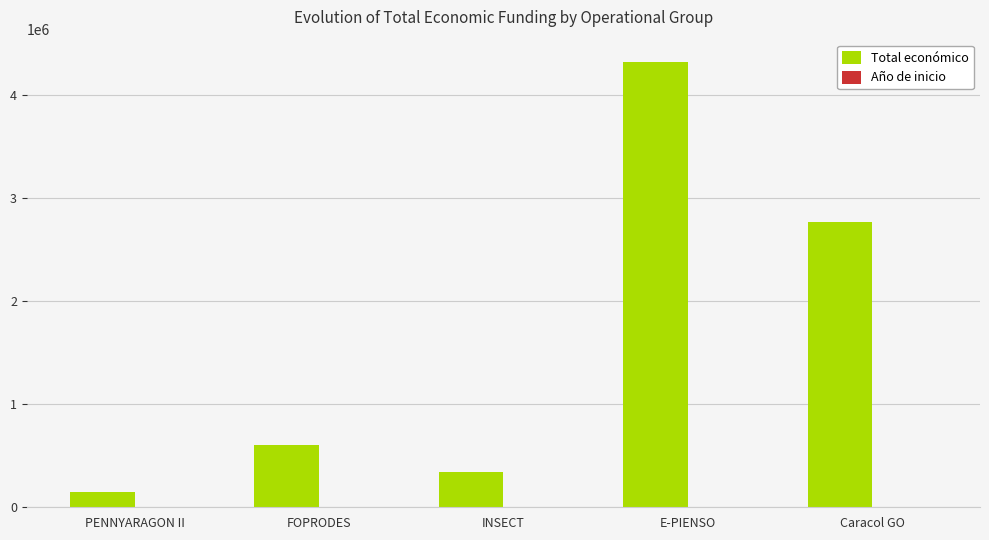

The value of Total económico at Caracol GO is 1275391. True or false?

False